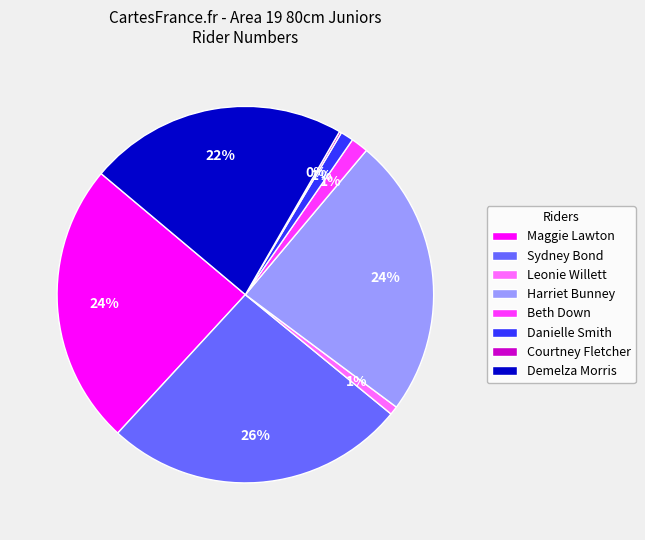

Is it true that Maggie Lawton is 24% of the pie?

True